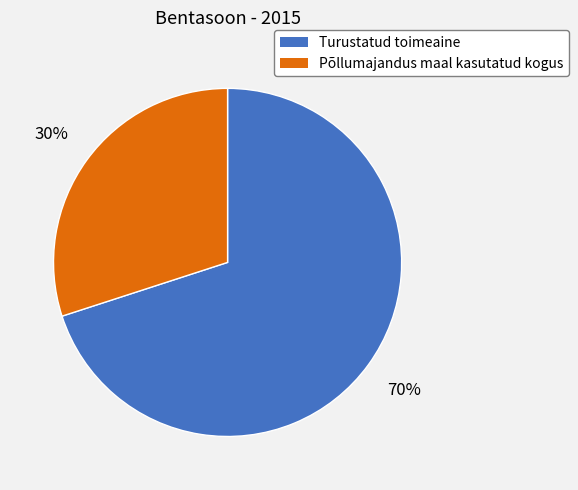

Approximately how many times larger is the value at Põllumajandus maal kasutatud kogus compared to Turustatud toimeaine?

0.4